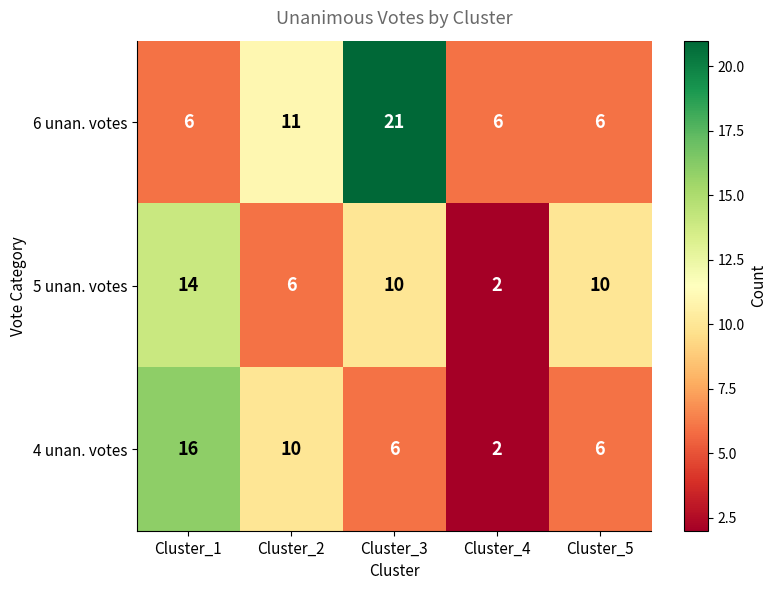

The value of 4 unan. votes at Cluster_1 is 16. True or false?

True